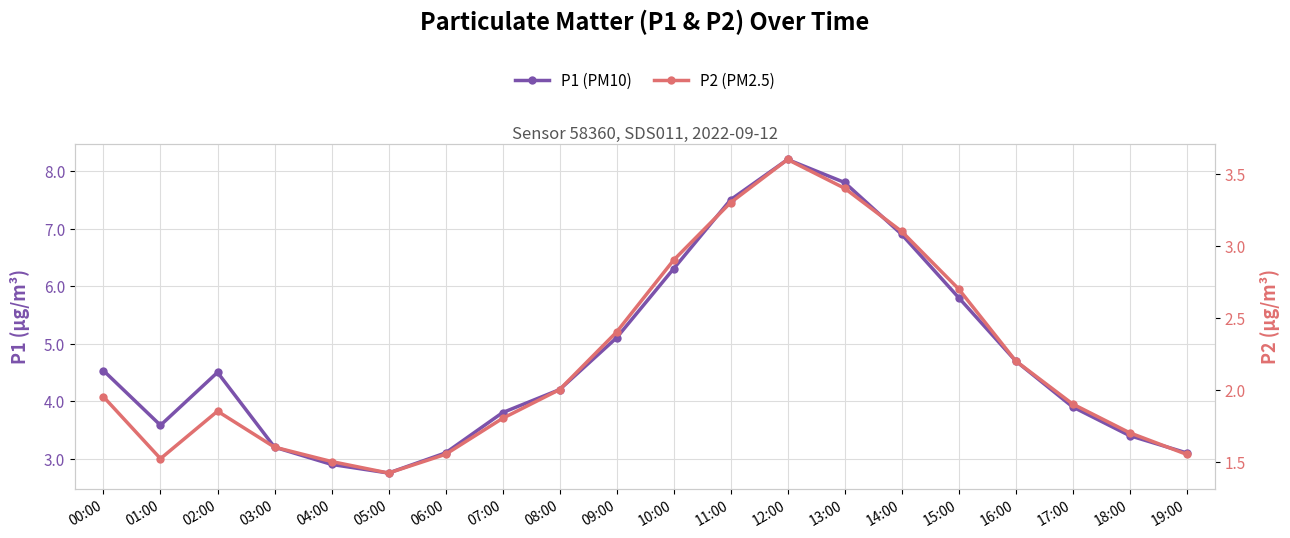

What are all the series names shown in the legend?

P1 (PM10), P2 (PM2.5)